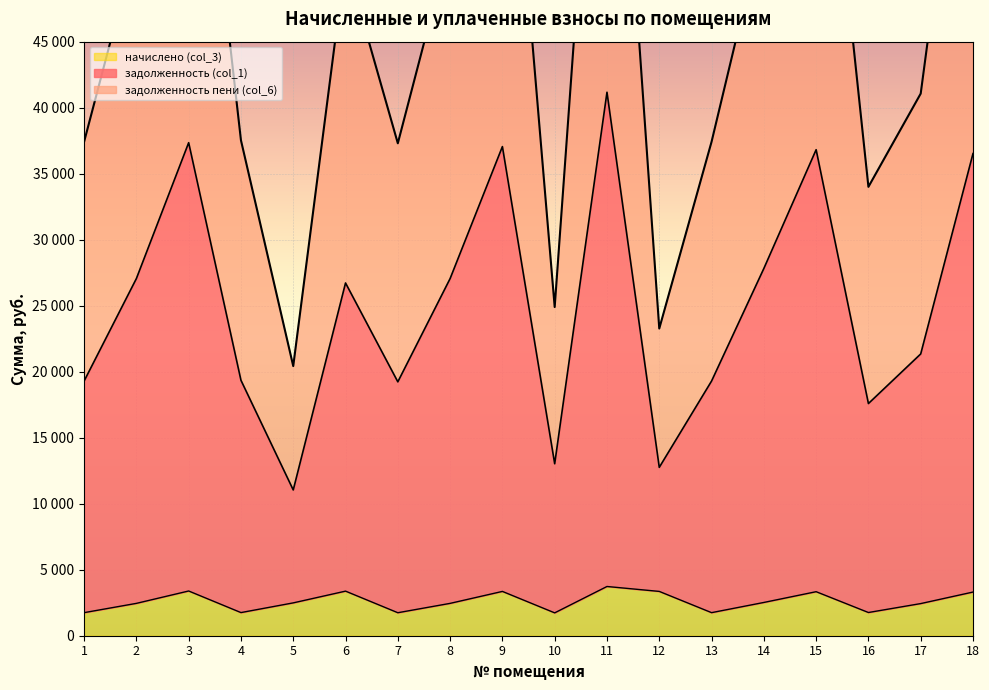

Reading left to right, transcribe all the data shown in this chart.

задолженность (col_1): 37413.2	52473.1	72436.2	37530.0	20423.8	51188.8	37301.8	52473.1	71865.4	24897.5	79850.4	23269.4	37415.5	53956.1	71408.9	34002.9	41067.1	70838.6
задолженность пени (col_6): 19289.2	27053.5	37347.6	19349.3	11041.3	26720.4	19231.6	27053.5	37051.6	13026.0	41168.4	12753.6	19290.3	27818.1	36816.2	17587.5	21345.2	36522.2
начислено (col_3): 1747.6	2450.9	3388.6	1752.9	2488.1	3378.0	1742.2	2450.9	3356.6	1731.6	3729.6	3356.6	1747.6	2520.2	3335.3	1758.2	2434.9	3308.7